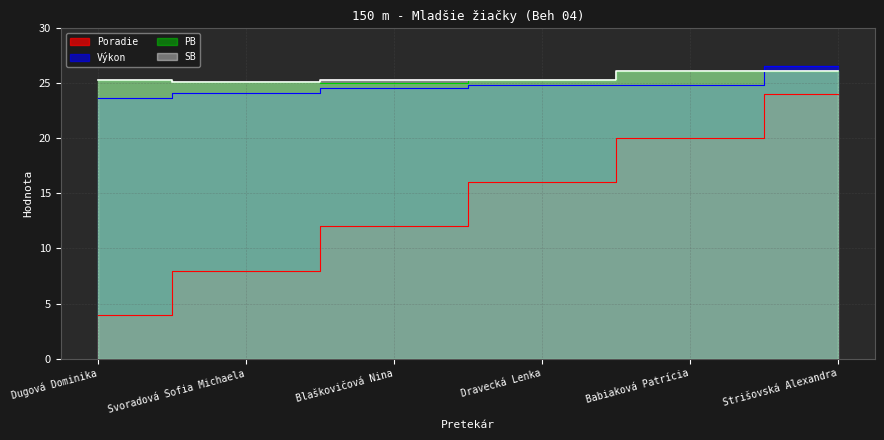

At which label is SB closest to 25?

Svoradová Sofia Michaela